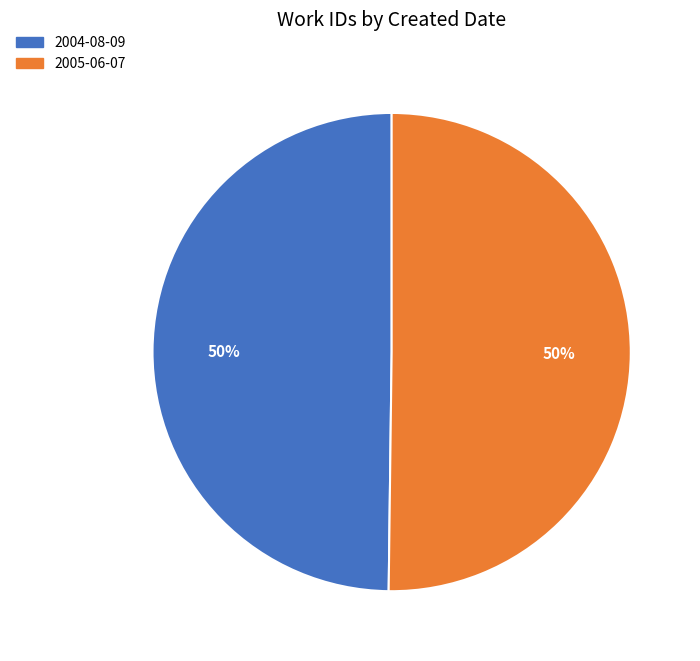

Is the sum of 2004-08-09 and 2005-06-07 greater than half?

Yes